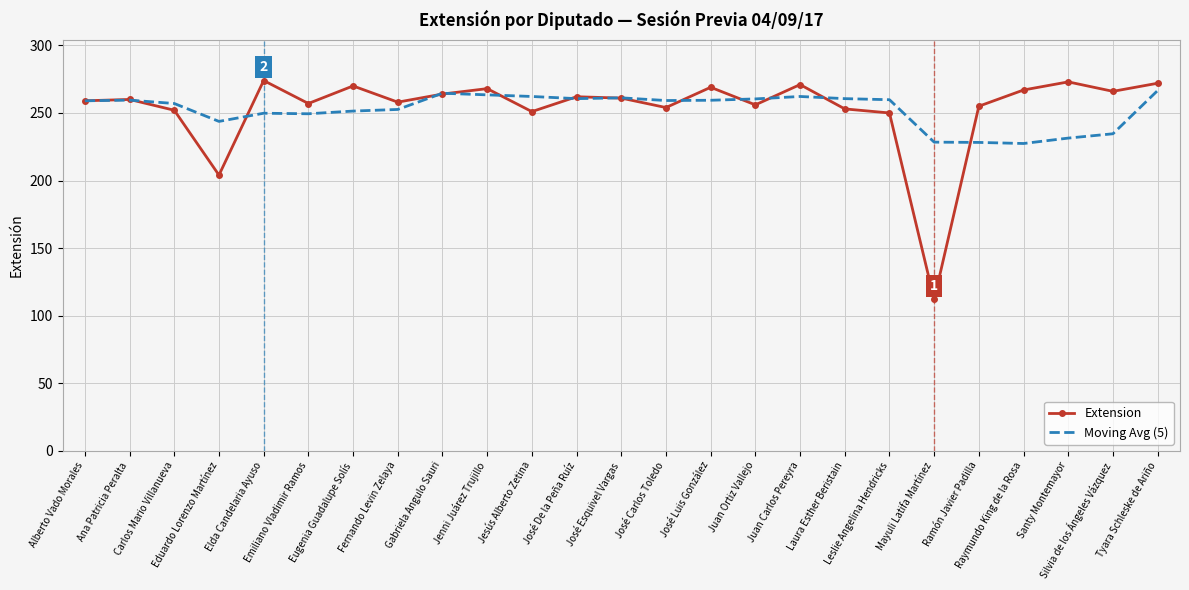

Which series has the largest range (max minus min)?

Extension